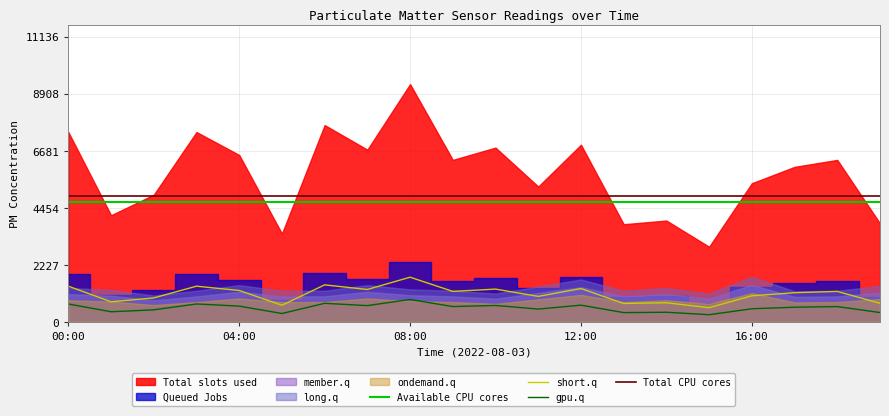

The chart shows a value of 481 at 12:00. True or false?

False